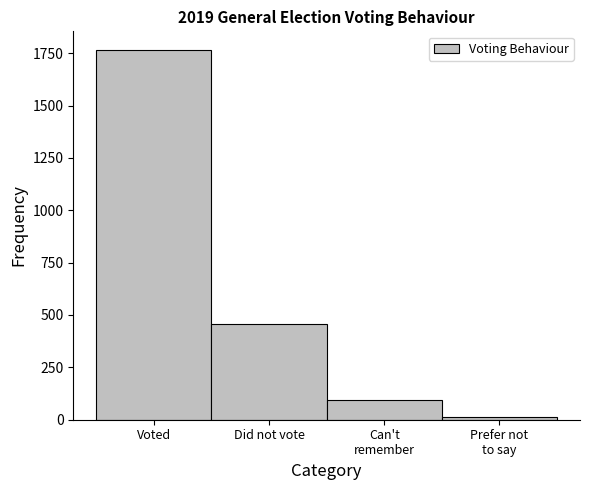

Reading right to left, list all the values displayed in this chart.

13	96	456	1766